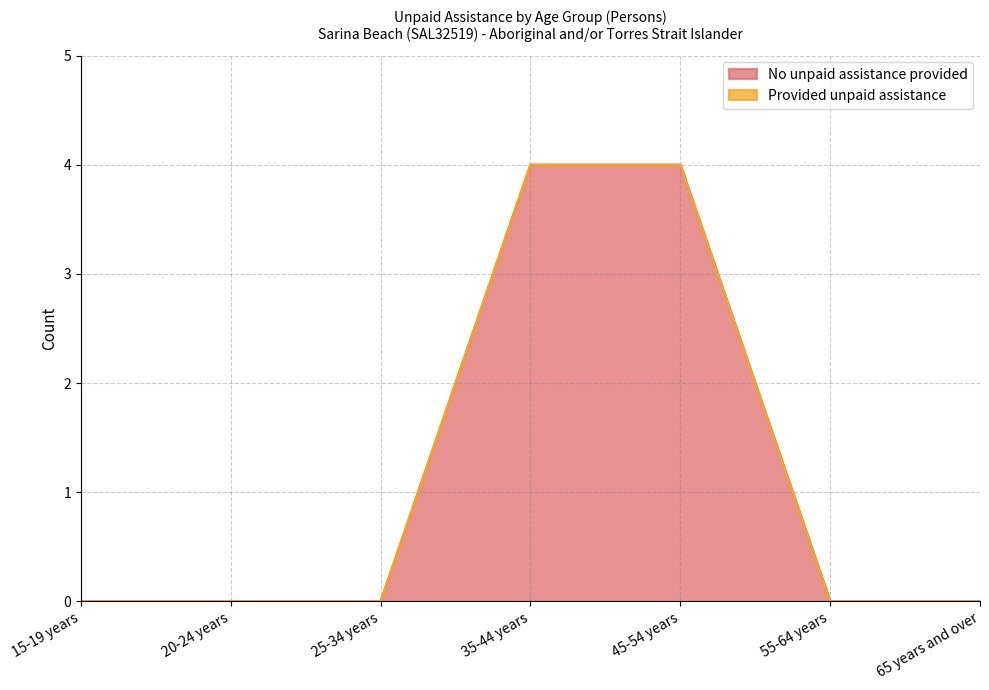

What is the change in value from 35-44 years to 65 years and over?

-4